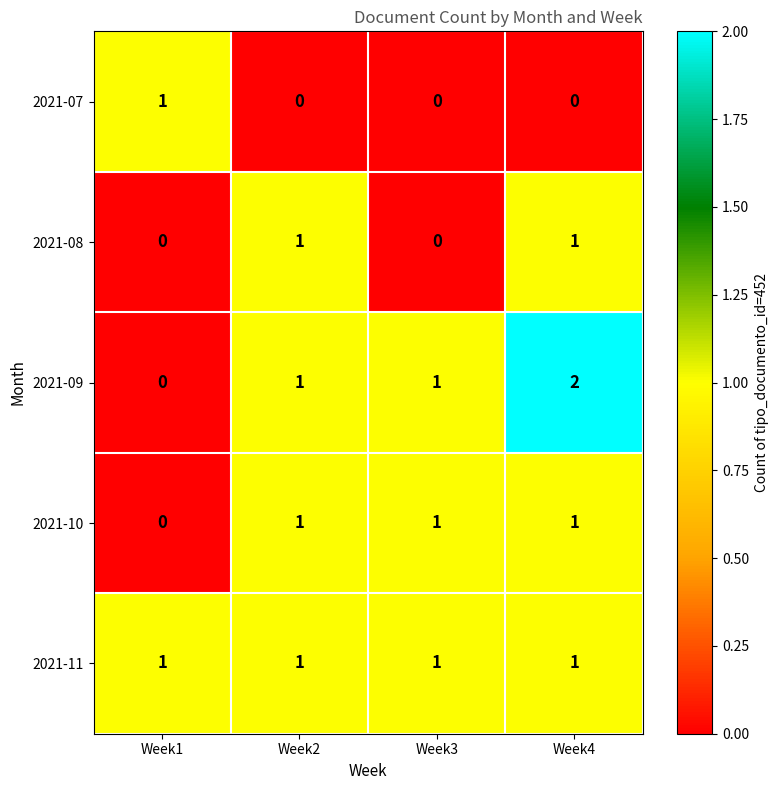

Where is 2021-10 nearest to the value 0?

Week1